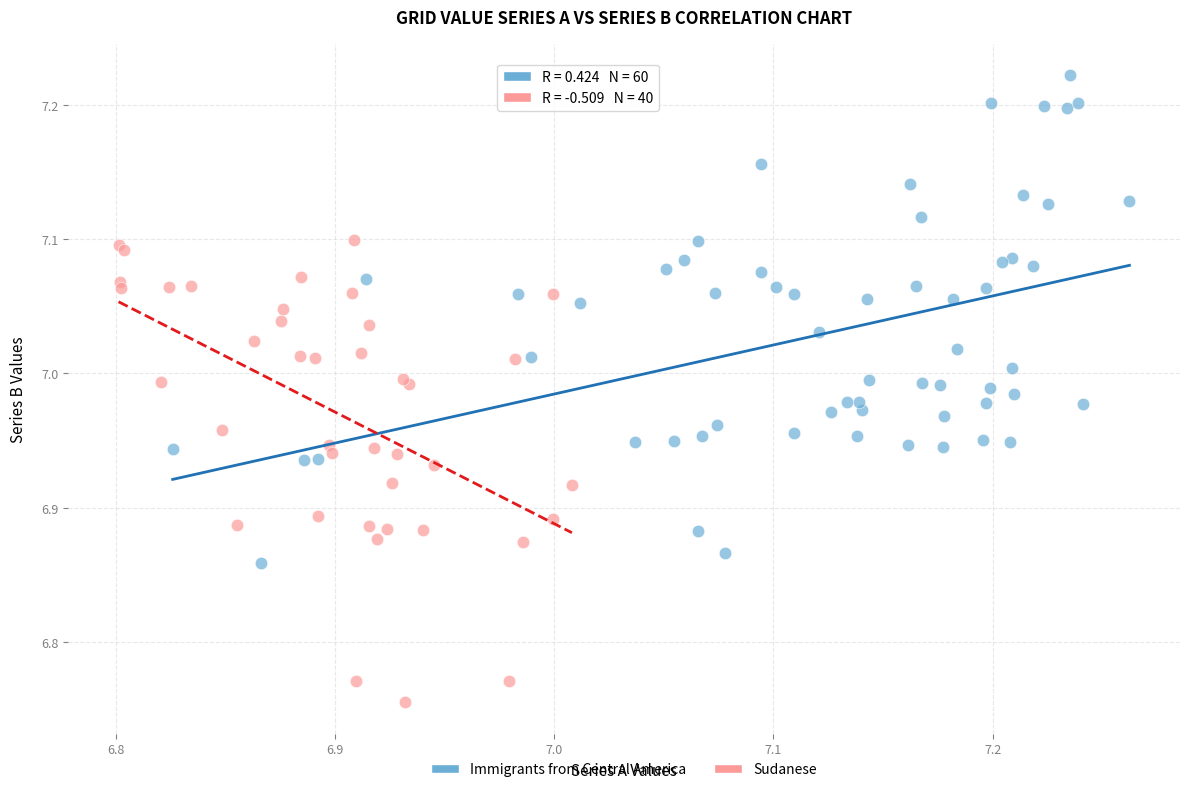

What are all the series names shown in the legend?

Immigrants from Central America, Sudanese